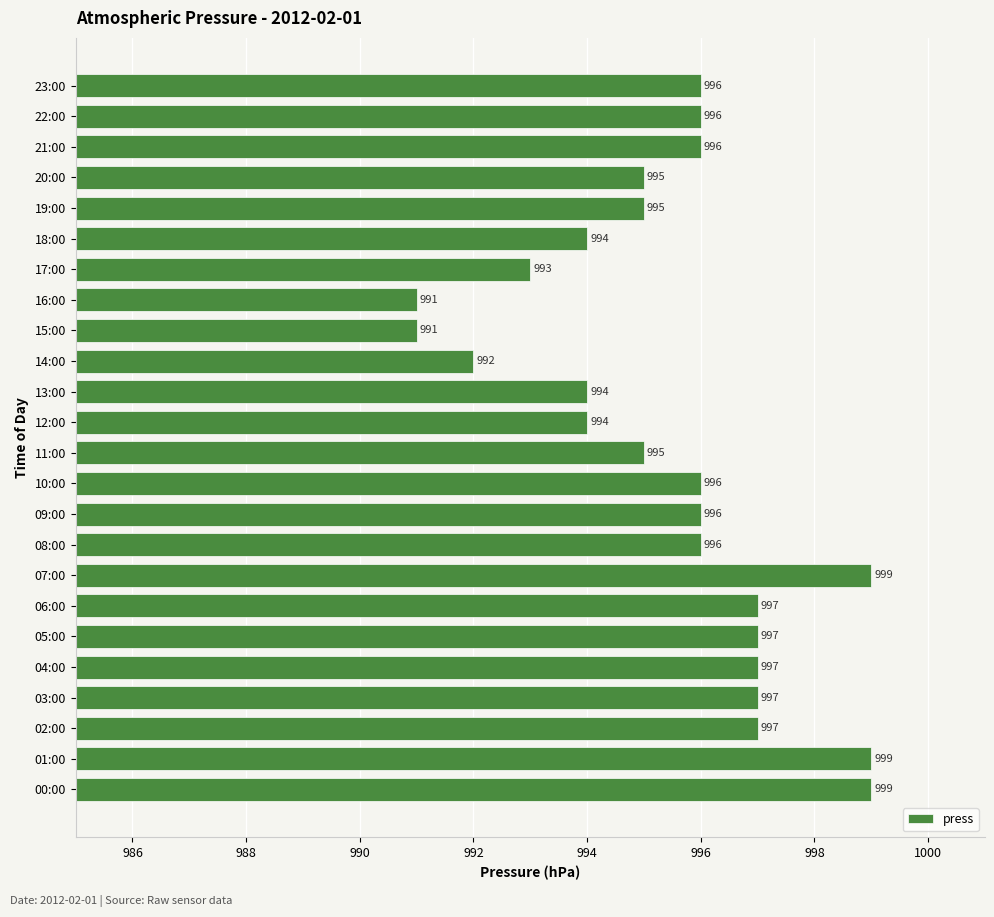

Count the number of categories in the chart.

24